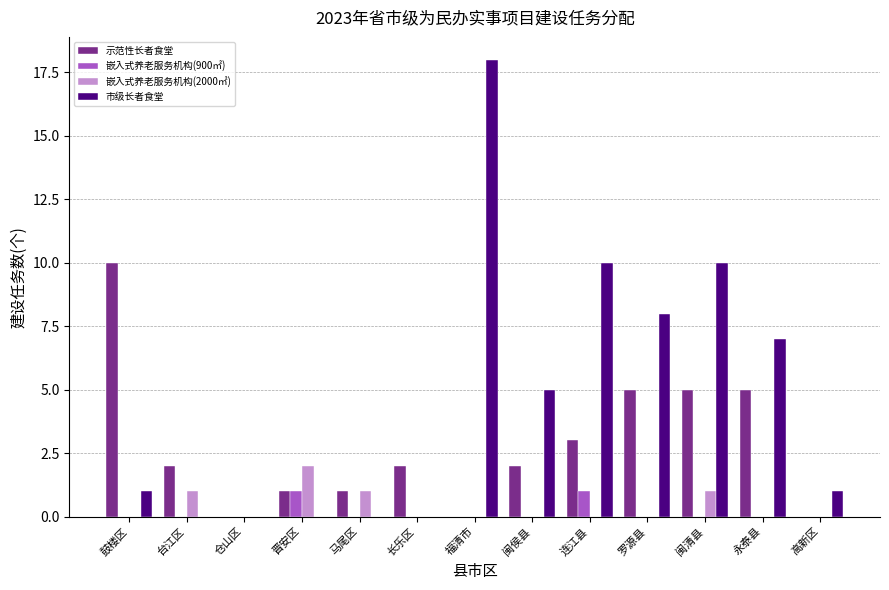

Which series has the largest total across all categories?

市级长者食堂